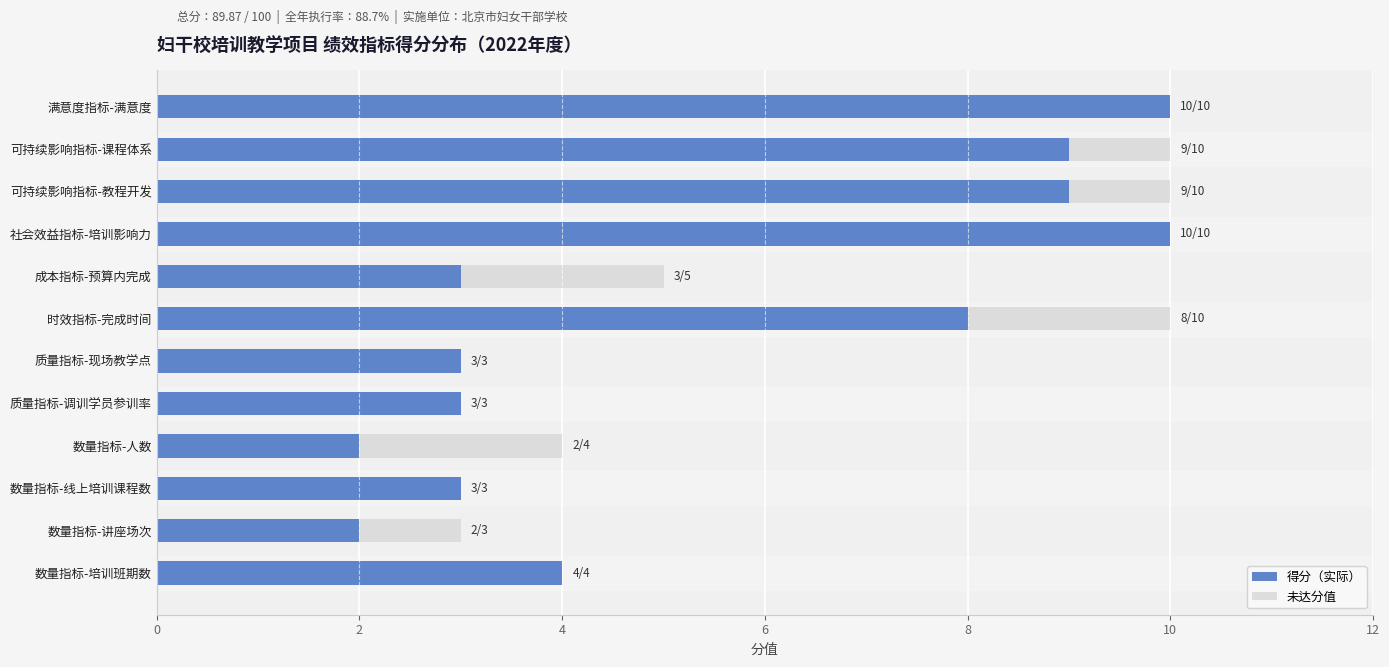

The value of 得分（实际） at 社会效益指标-培训影响力 is 10. True or false?

True